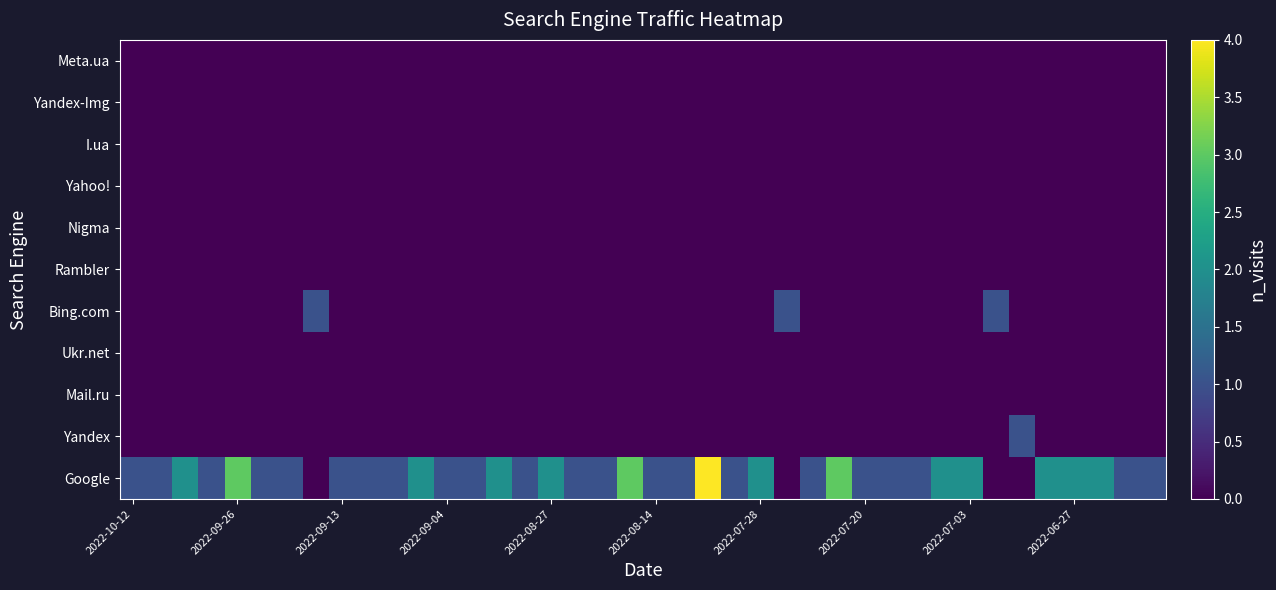

How many series are shown in this chart?

11